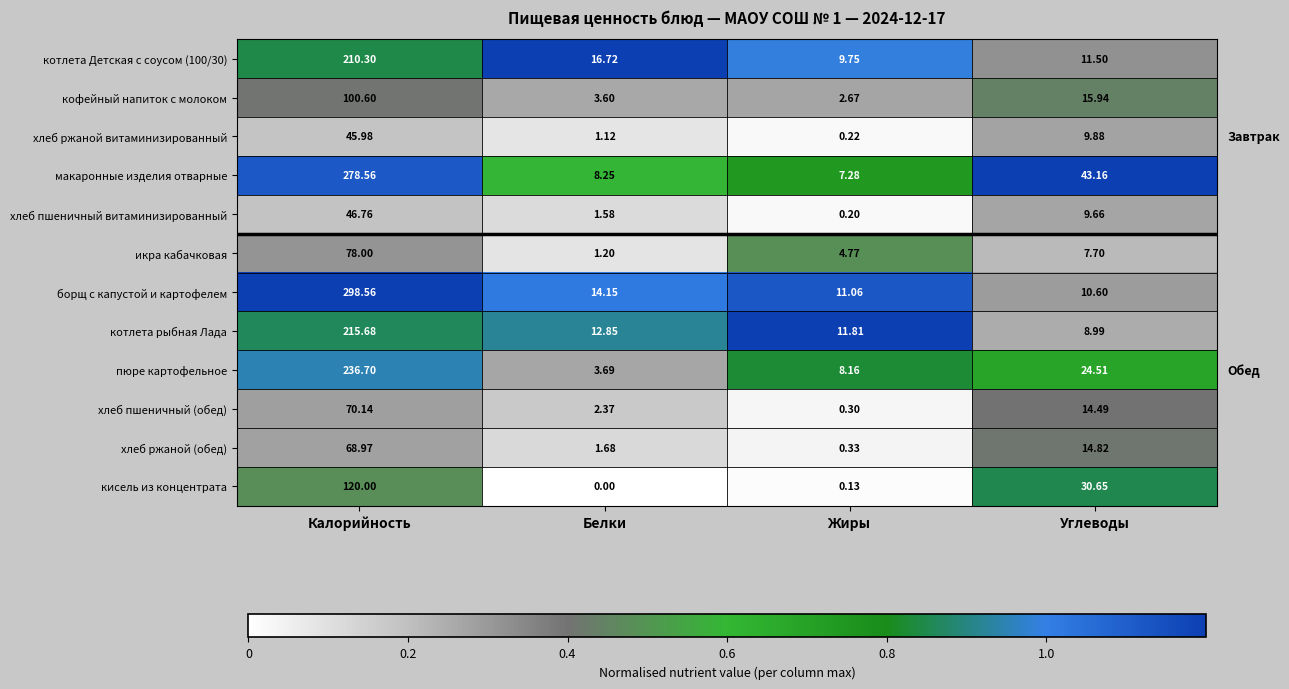

What is the total value across all series at Жиры?

56.7